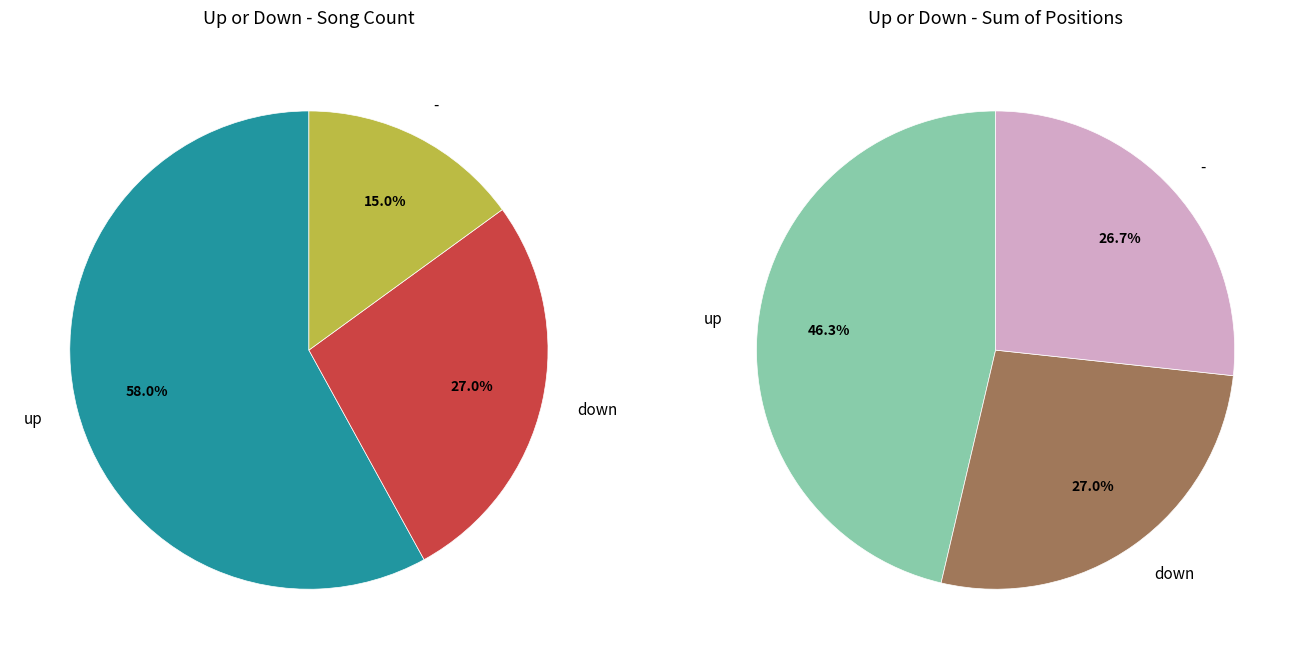

Combined, what portion of the pie is down and up?

85.0%